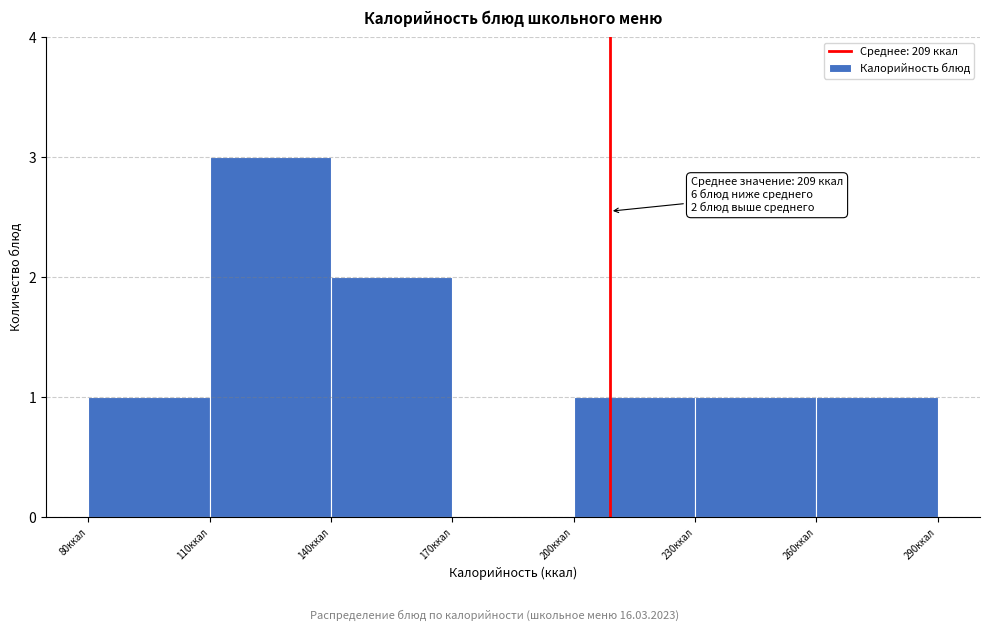

Which range on the x-axis has the tallest bar?

110 to 140